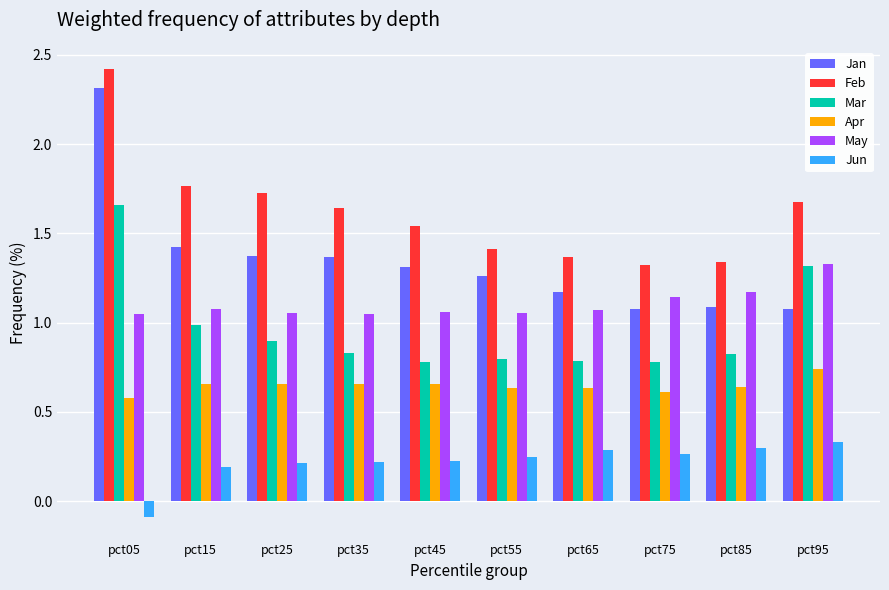

Is it true that May equals 1.7 at pct85?

False